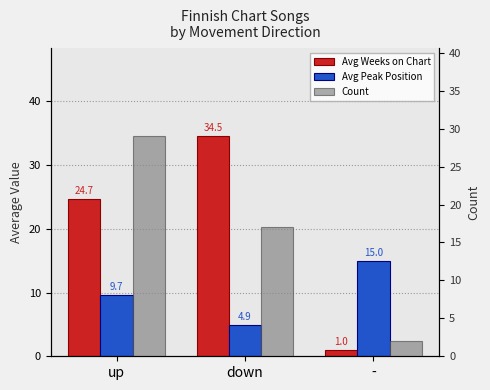

Which category has the highest value across all series?

down